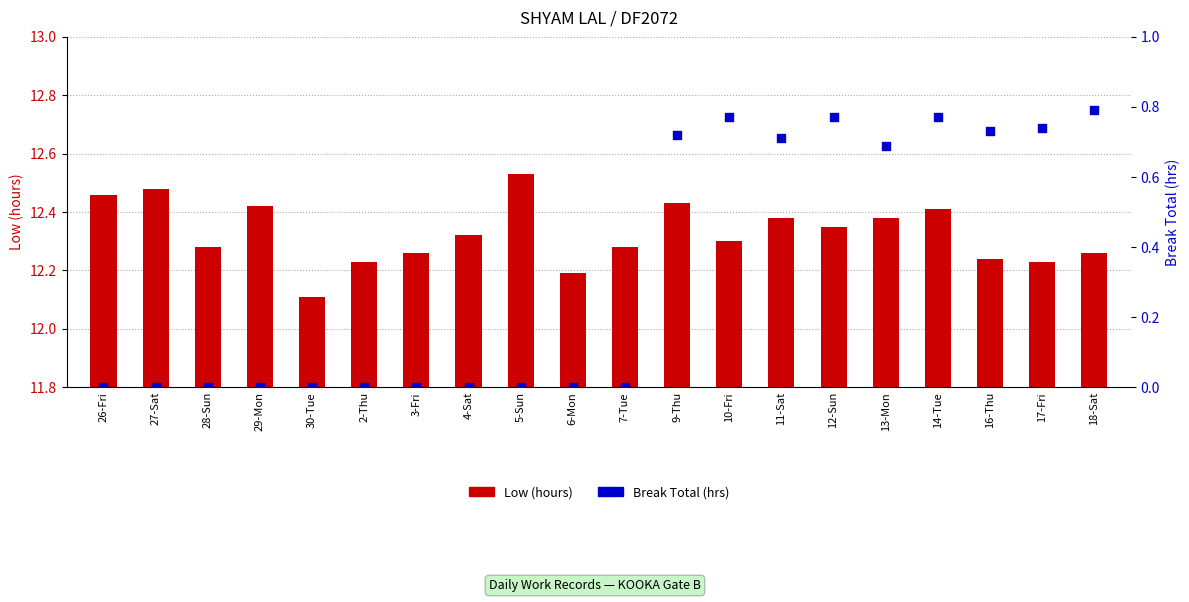

What are all the series names shown in the legend?

Low (hours), Break Total (hrs)